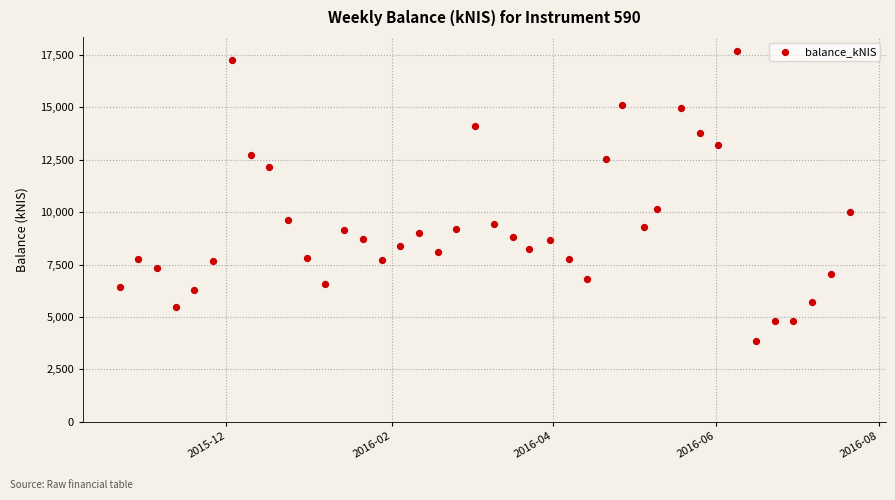

What is the range of X values (max minus min)?

273.0